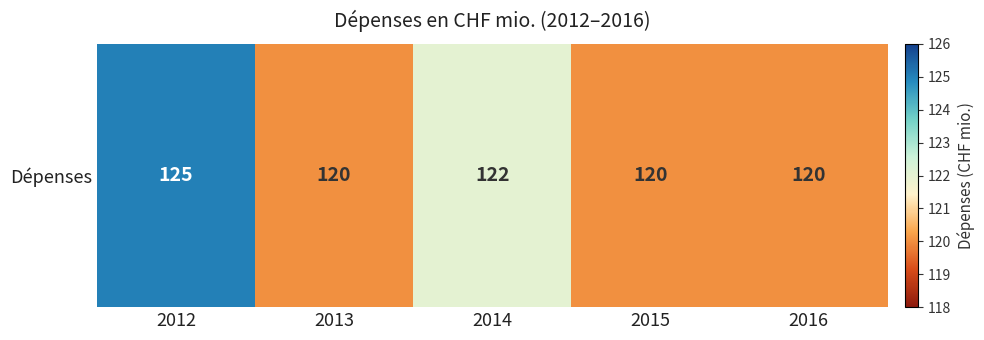

What is the average value?

121